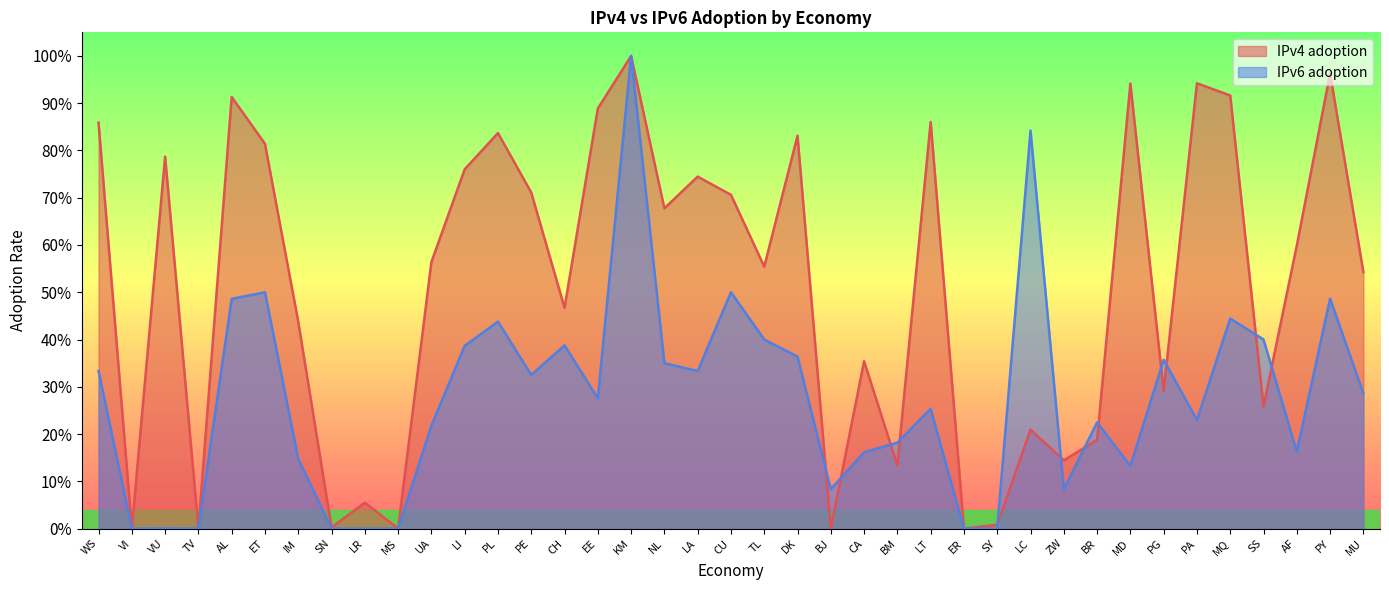

Where is the first local maximum for IPv4 adoption?

VU